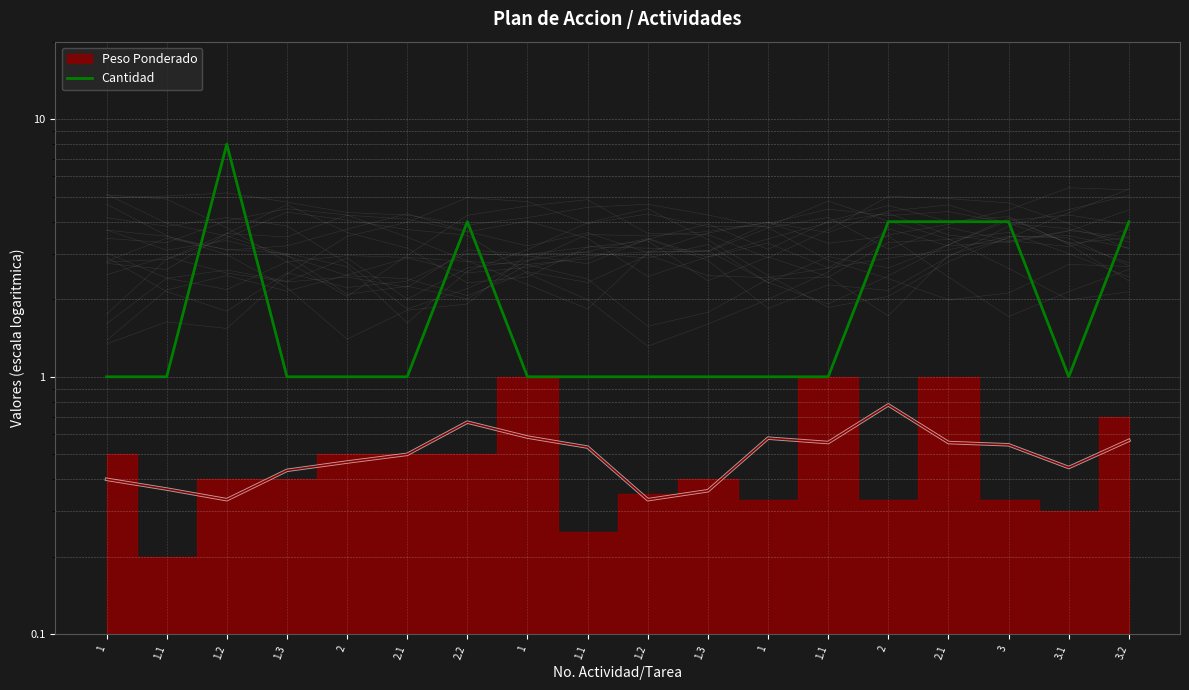

Rank the categories by value from highest to lowest.

1.2, 2.2, 2, 2.1, 3, 3.2, 1, 1.1, 1.3, 2, 2.1, 1, 1.1, 1.2, 1.3, 1, 1.1, 3.1